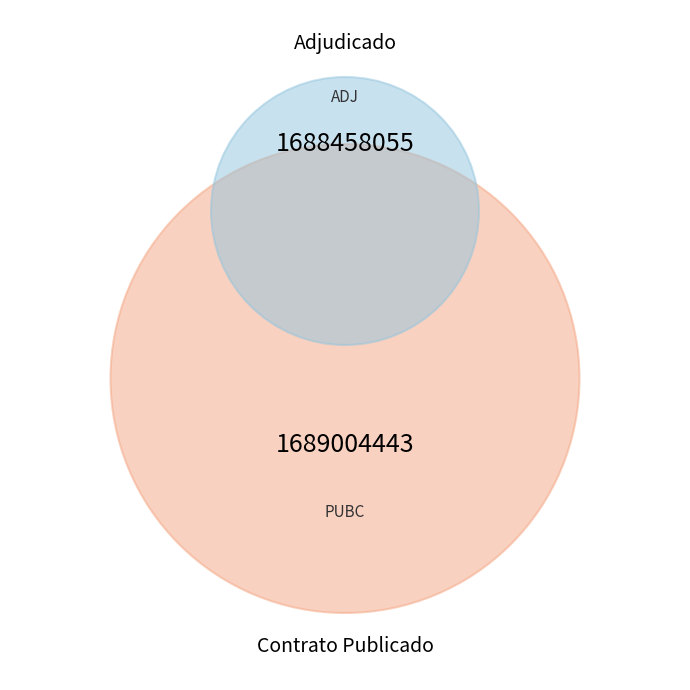

What is the smallest slice in the pie chart?

ADJ